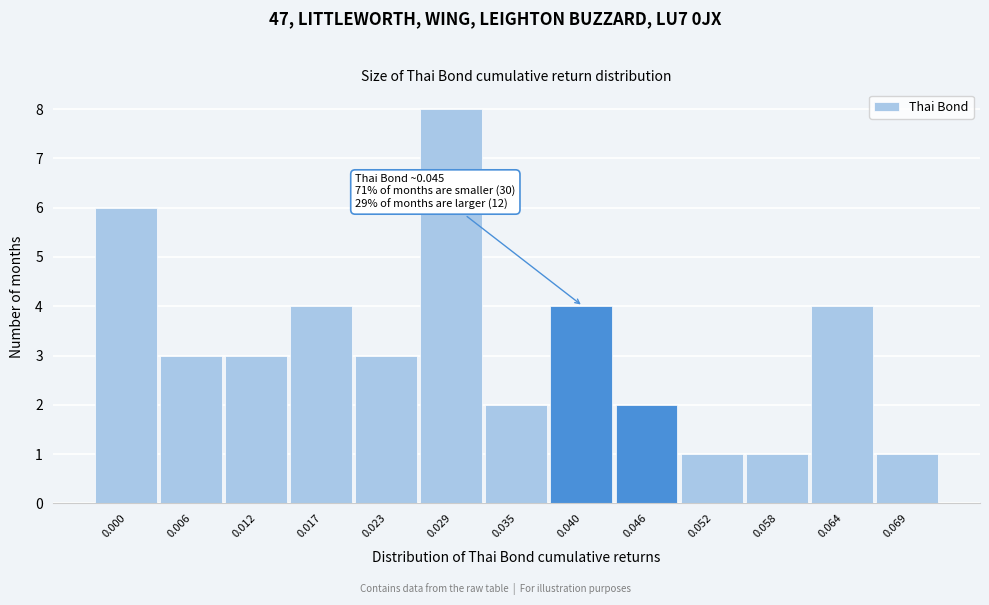

Reading left to right, extract all data points from this chart.

6	3	3	4	3	8	2	4	2	1	1	4	1